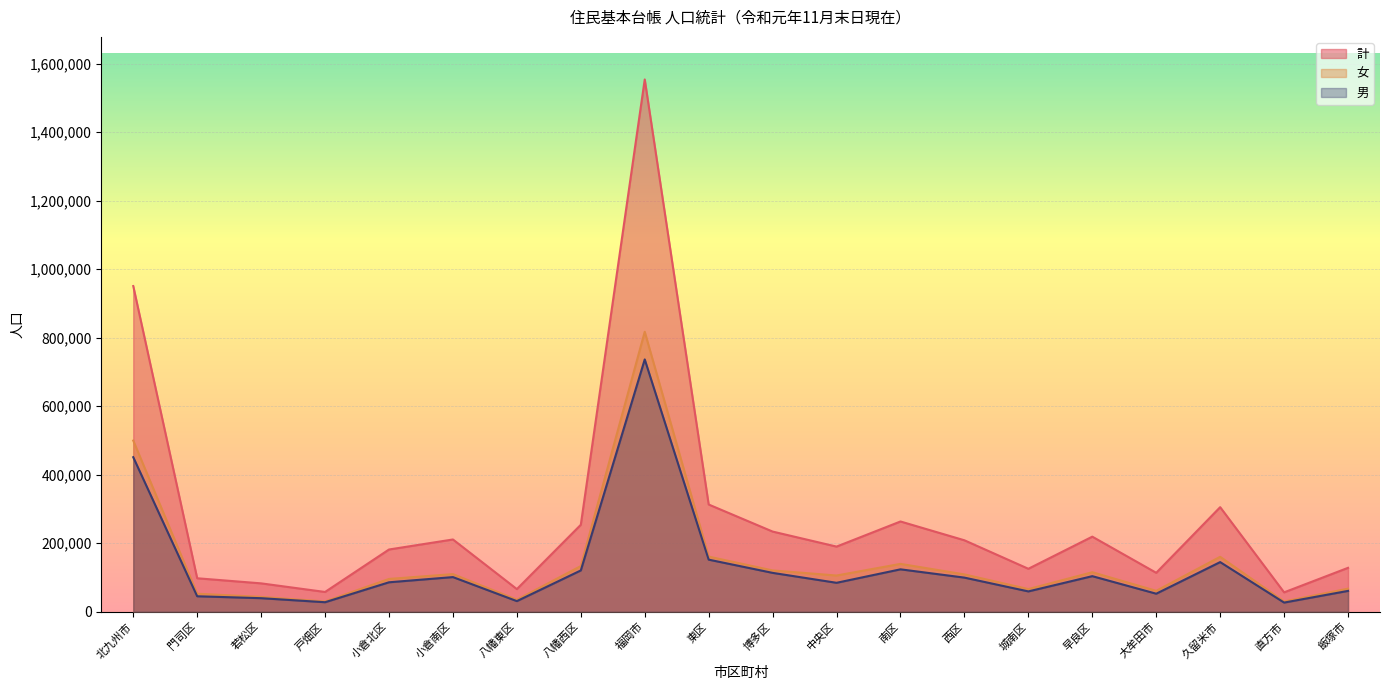

Which series has the largest range (max minus min)?

計